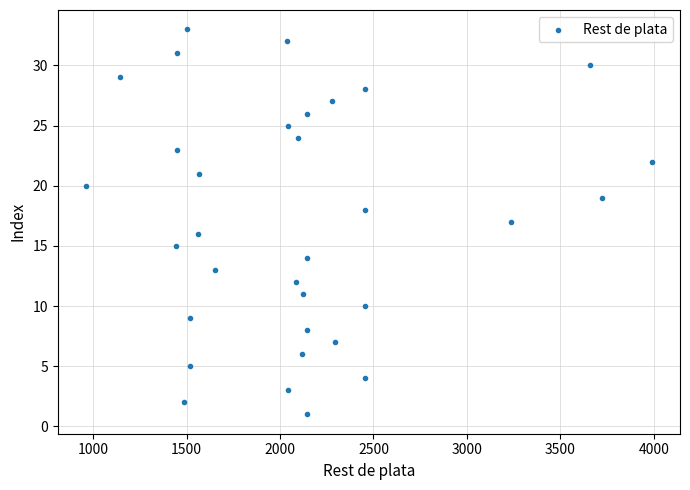

What is the range of Y values (max minus min)?

32